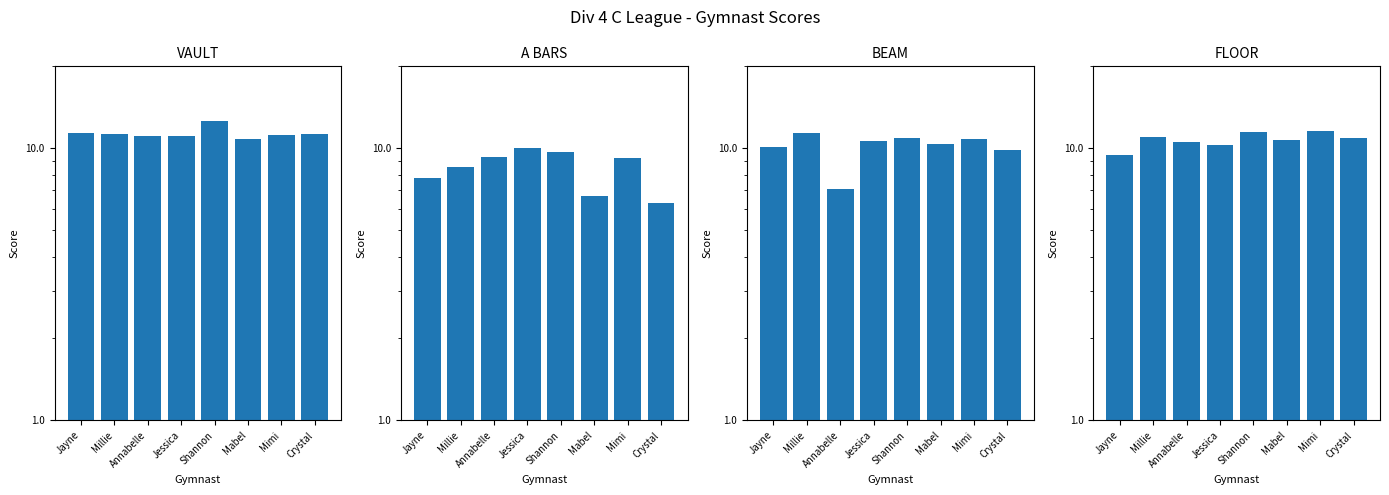

Between Shannon and Crystal, which is larger?

Shannon